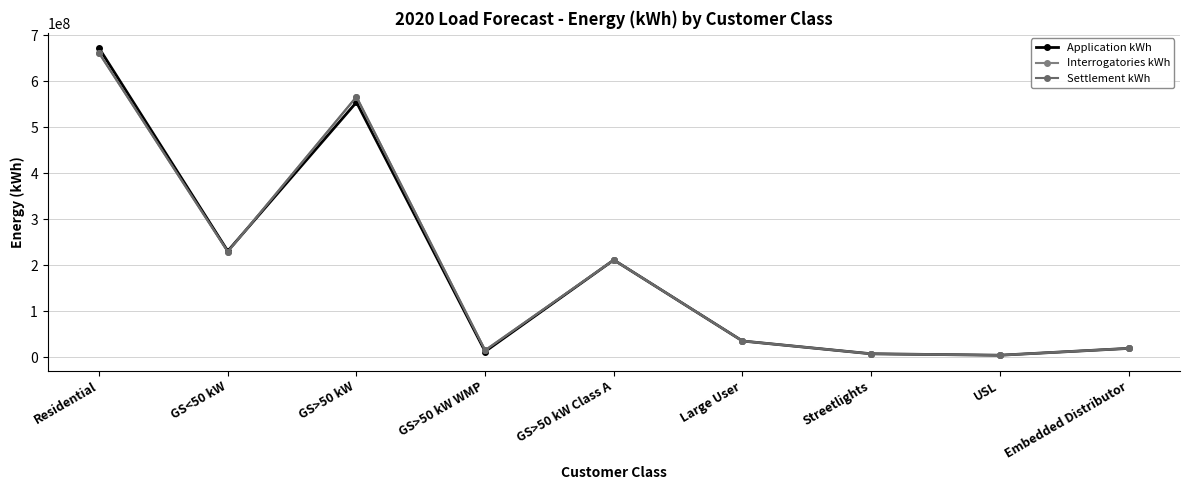

How many interior local peaks does the Application kWh series have?

2